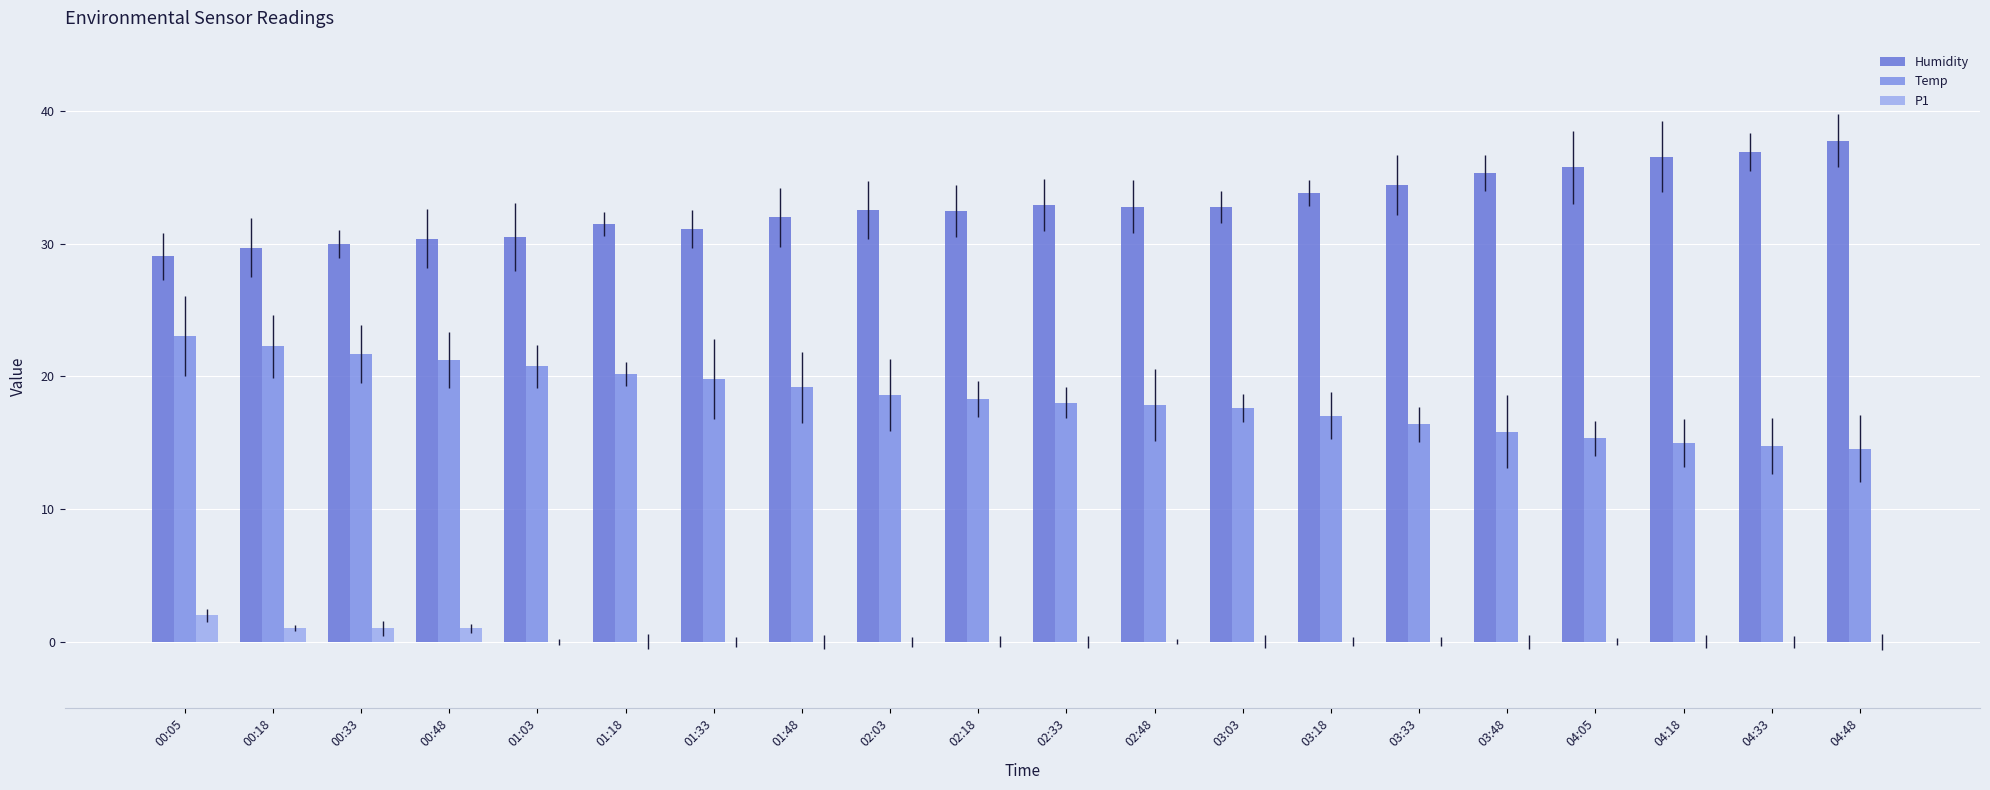

What is the average value of the P1 series?

0.2